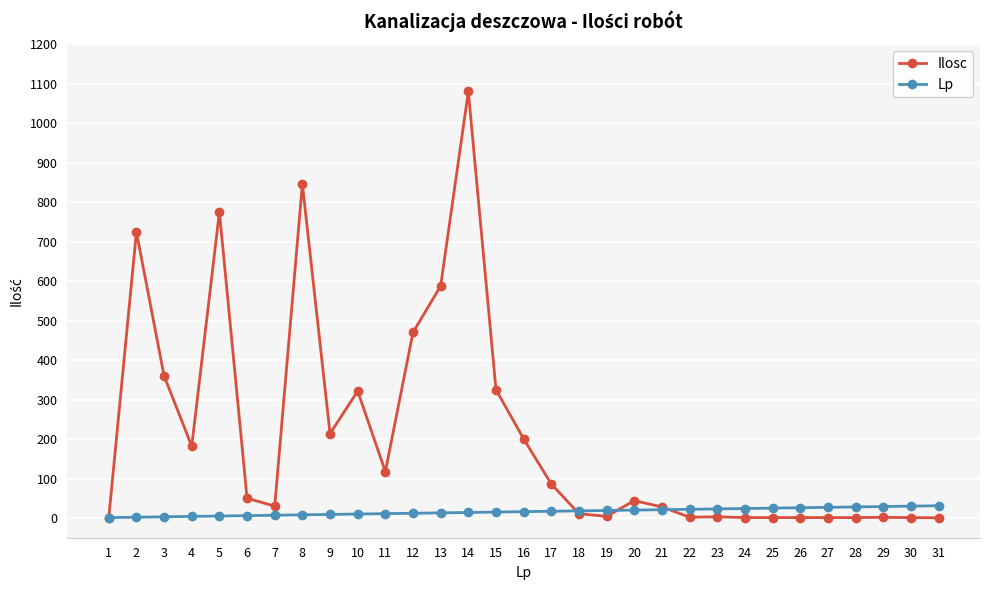

What are all the series names shown in the legend?

Ilosc, Lp